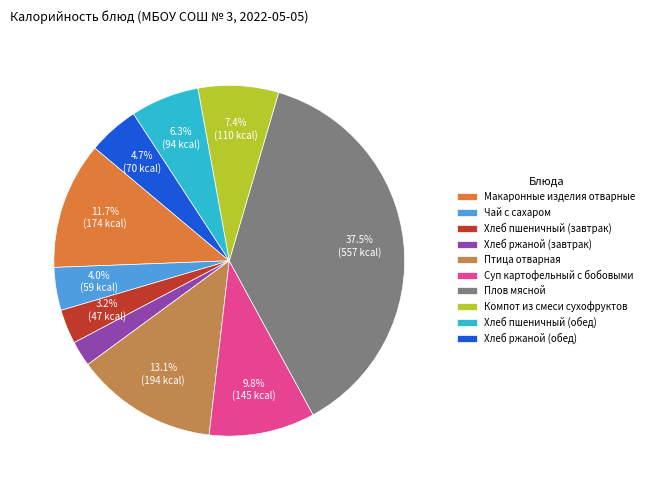

Between Суп картофельный с бобовыми and Хлеб пшеничный (завтрак), which is larger?

Суп картофельный с бобовыми